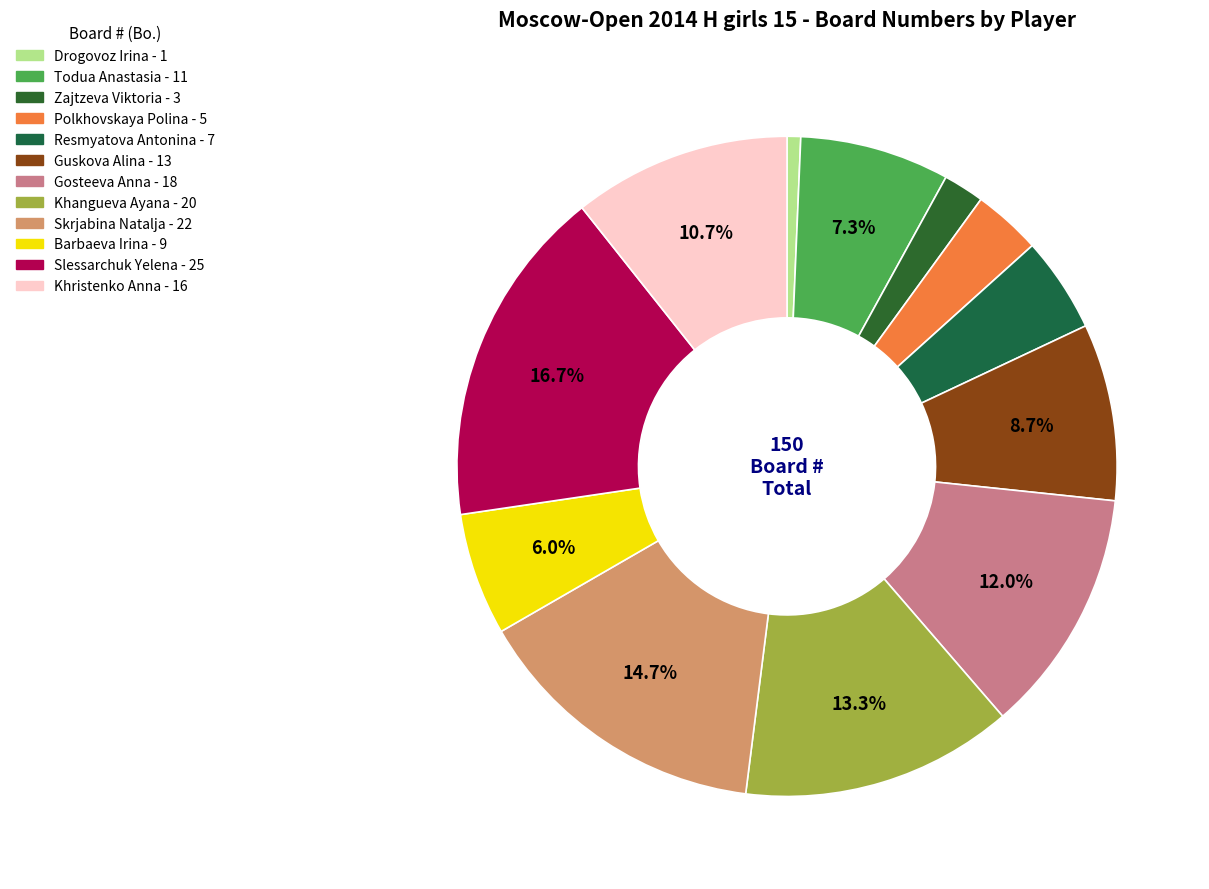

How many segments does this pie chart have?

12